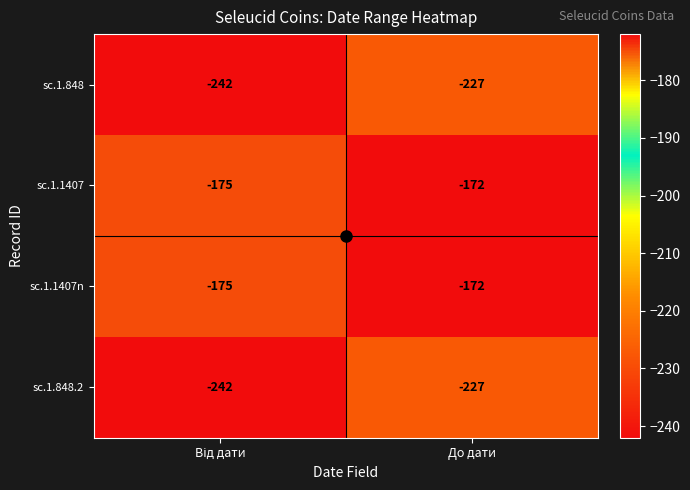

What is the average value of the sc.1.848 series?

-234